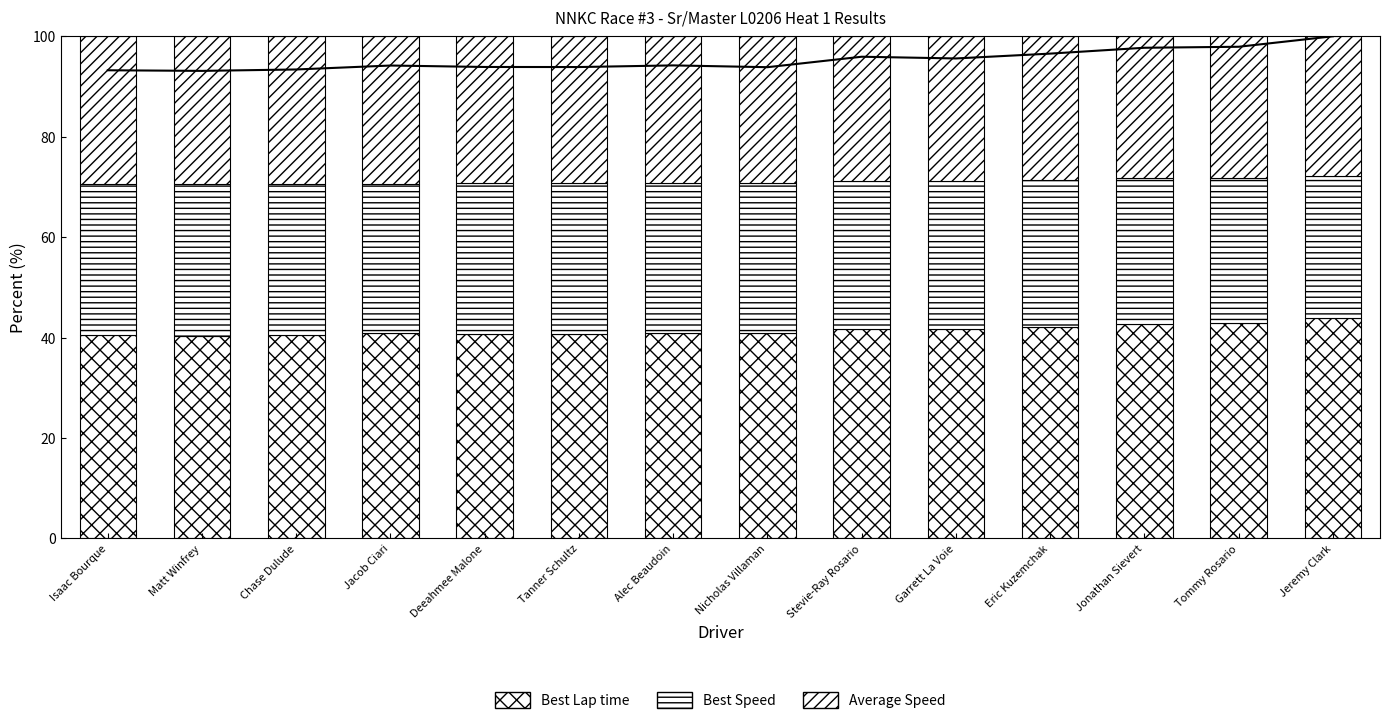

What are all the series names shown in the legend?

Best Lap time, Best Speed, Average Speed